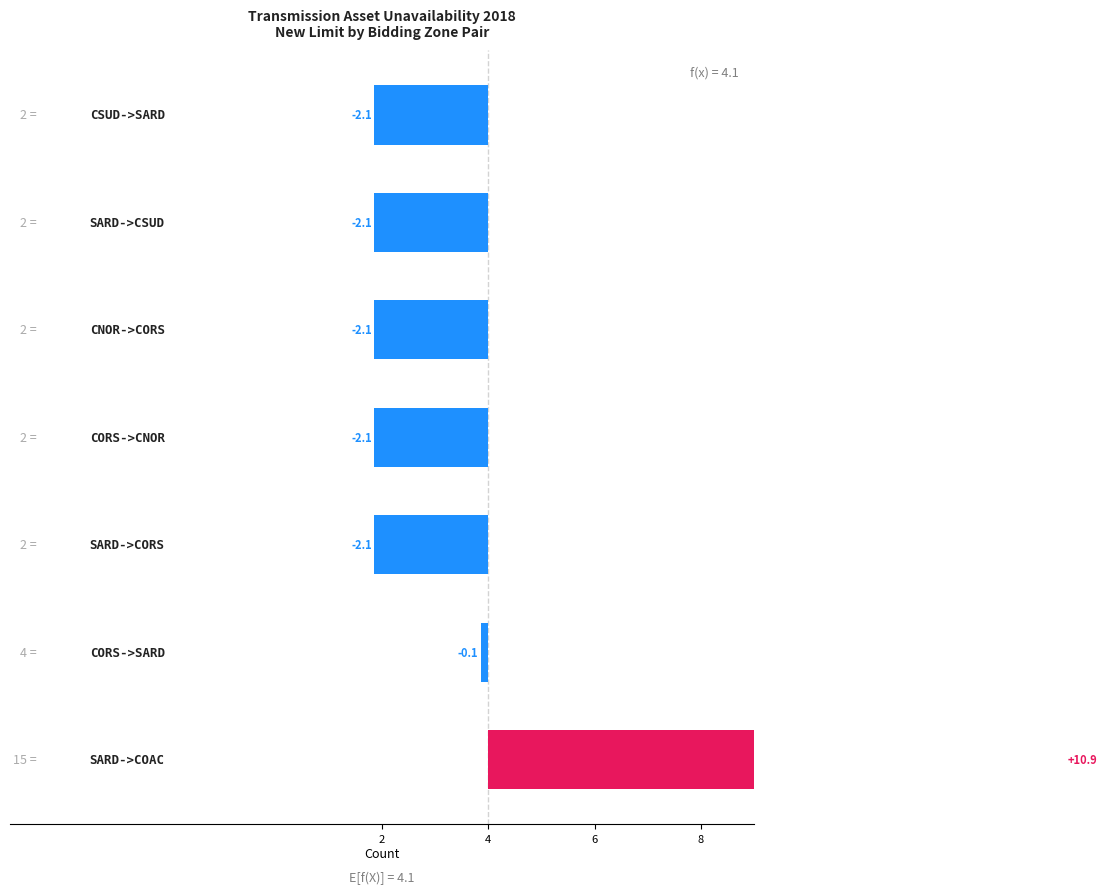

What is the difference between the second highest and minimum values?

2.0